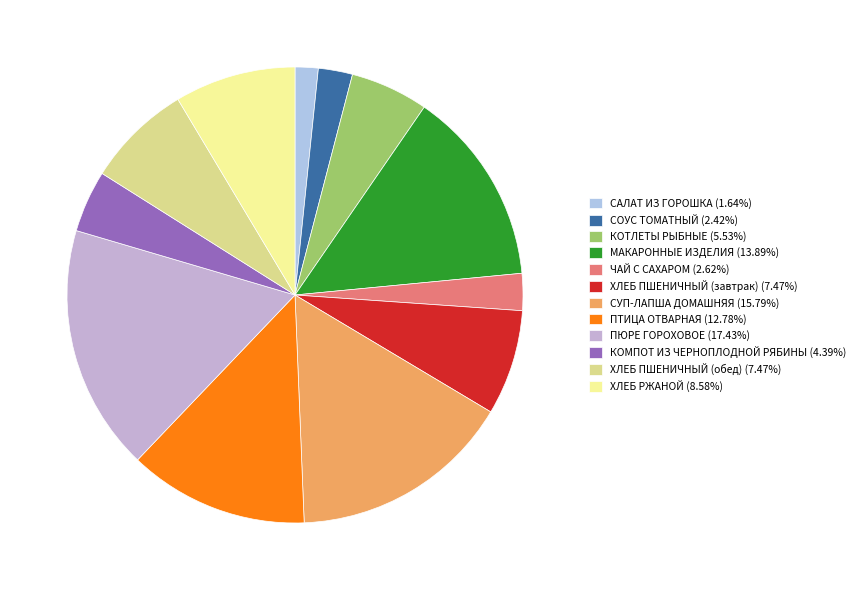

What percentage do САЛАТ ИЗ ГОРОШКА and ХЛЕБ ПШЕНИЧНЫЙ (завтрак) together represent?

9.1%